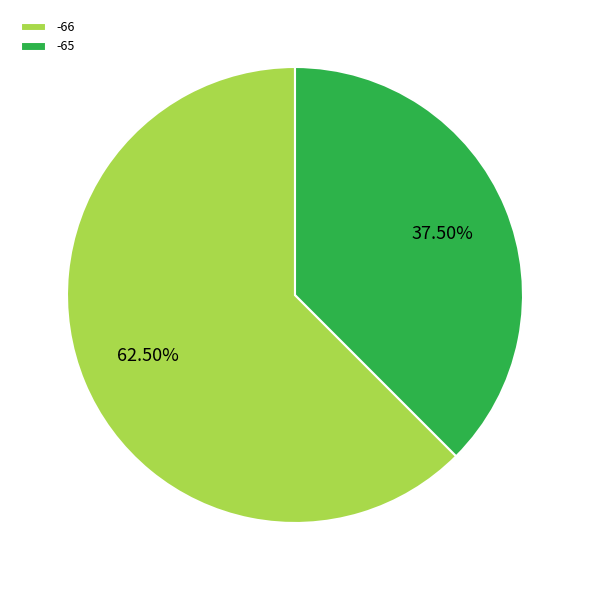

Do -66 and -65 together represent more than half of the pie?

Yes